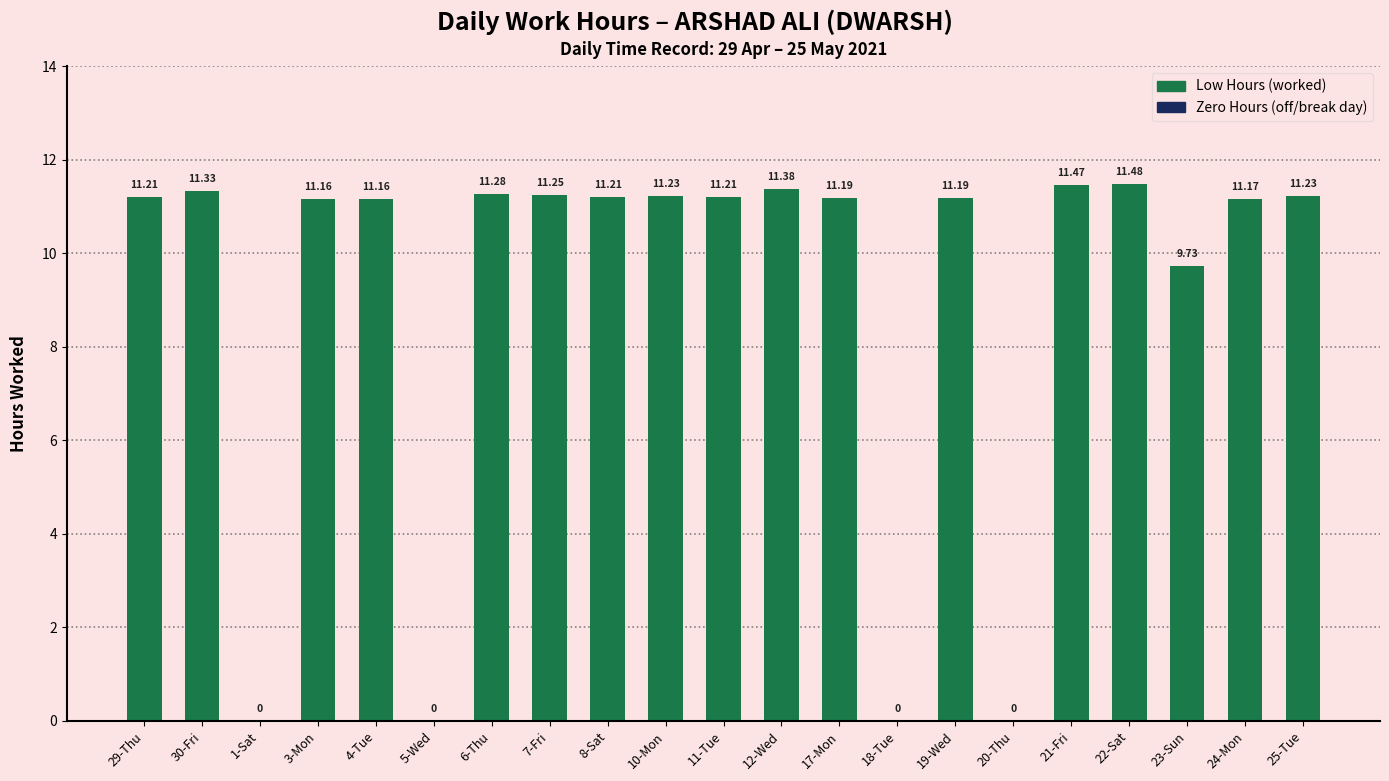

Are the bars grouped side by side (vs. stacked)?

No